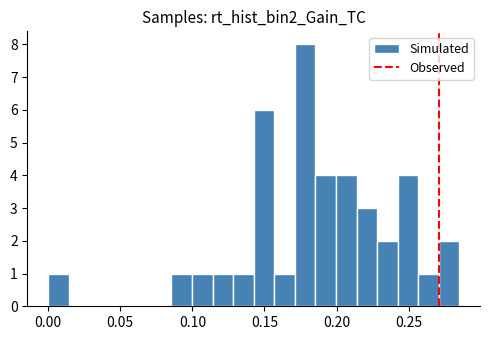

Around what value on the x-axis is the tallest bar? Give the approximate position of its centre, as read against the axis.

0.180